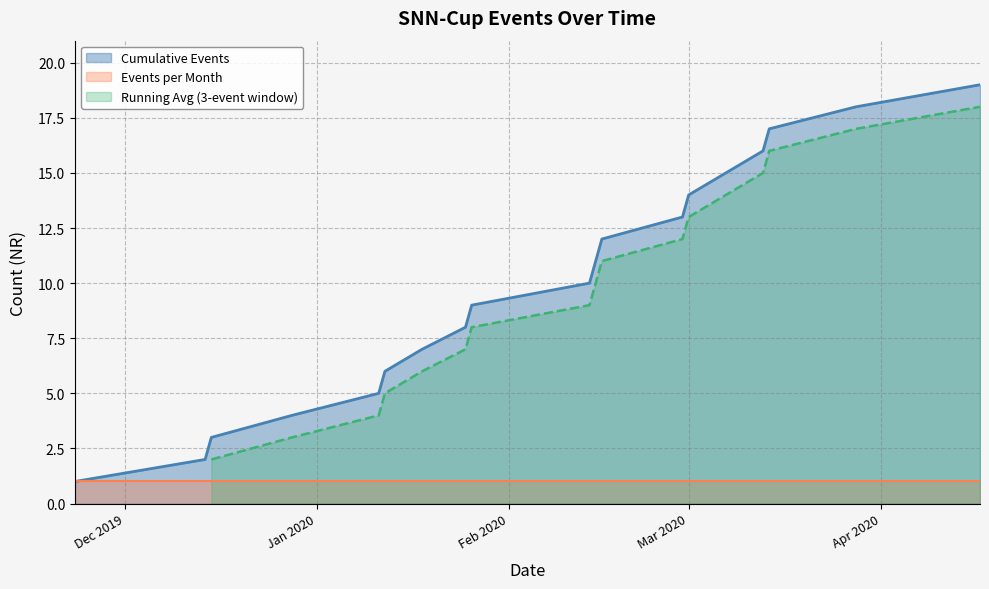

Which category has the lowest value across all series?

2019-11-23